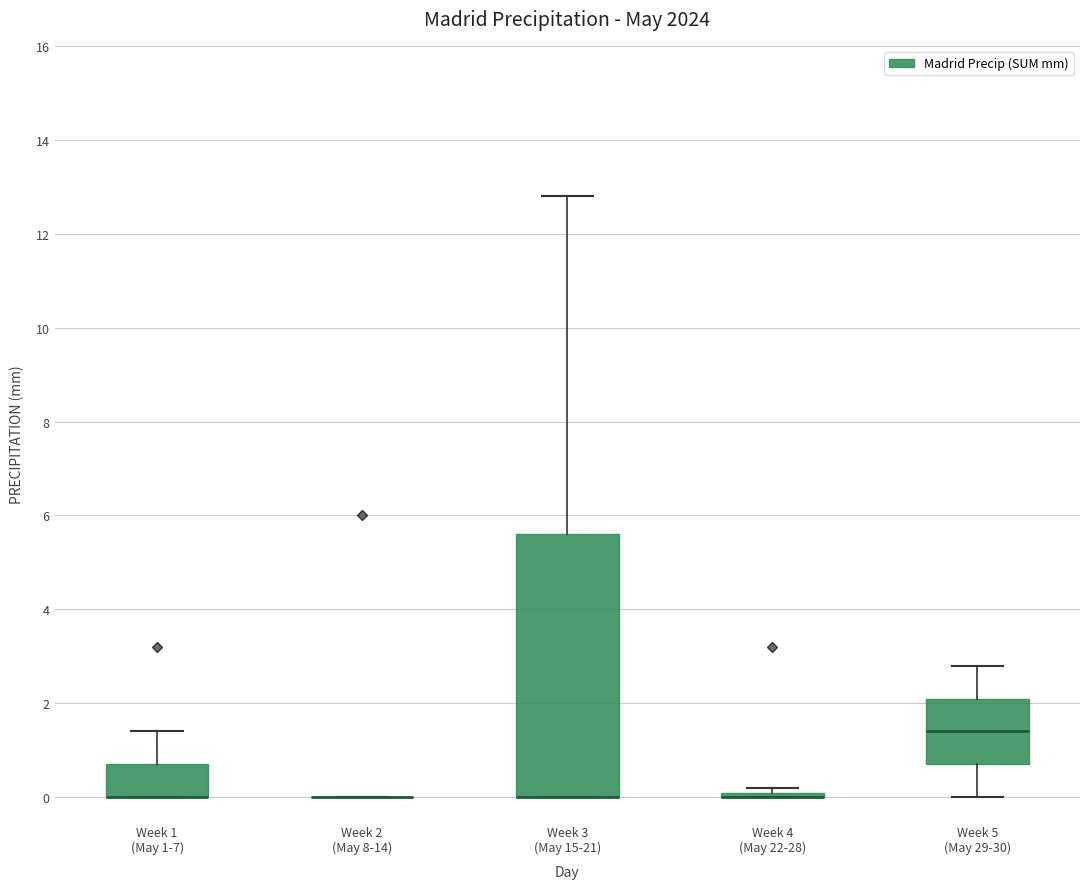

Where is the upper edge of the box for Week 3 (May 15-21) on the y-axis? The values are not printed on the chart, so give them approximately, as read against the axis.

5.6